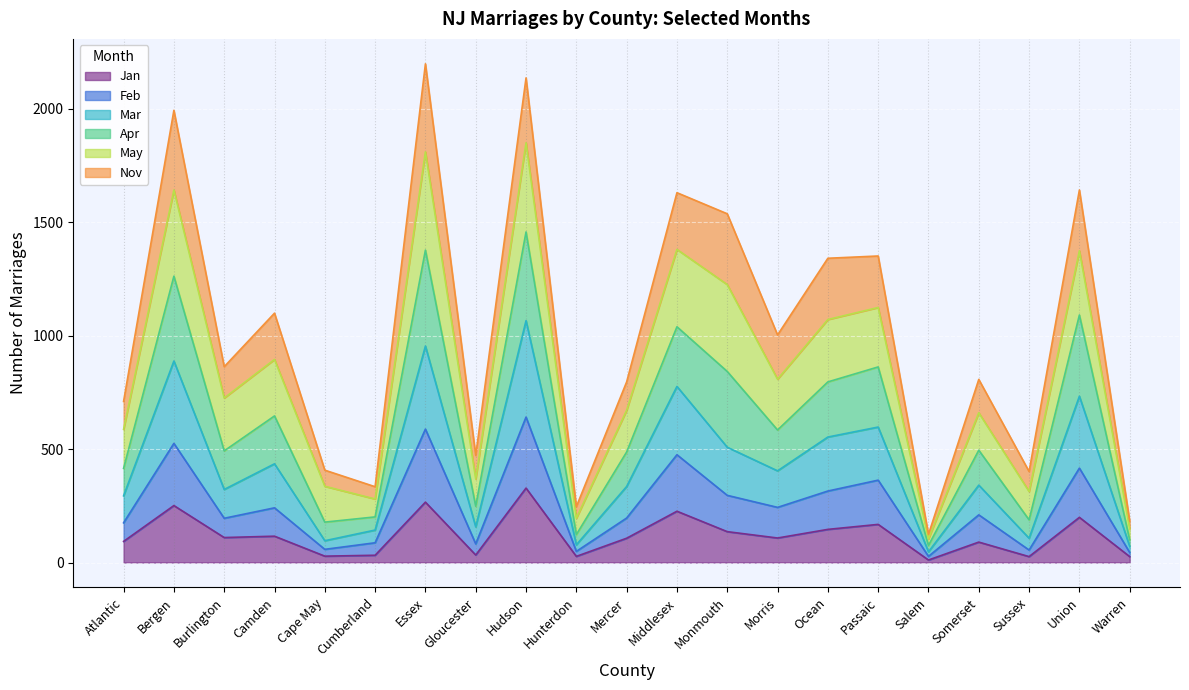

At which label does Jan first exceed 108?

Bergen